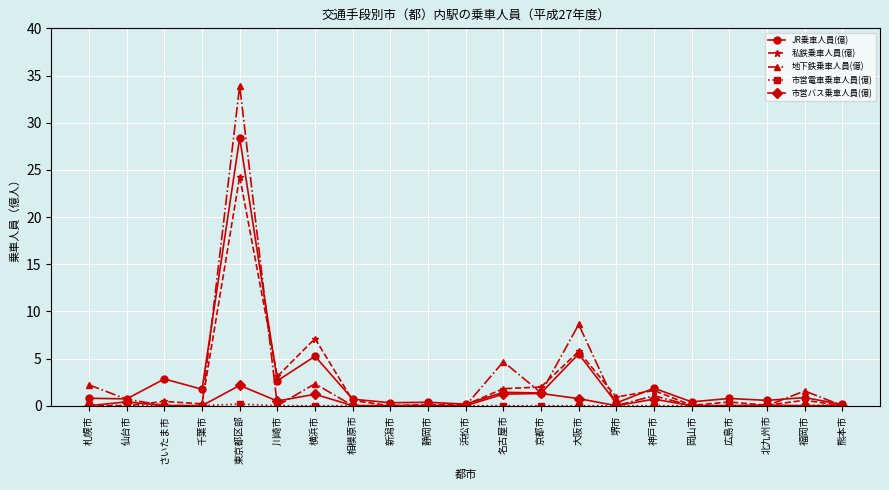

What is the label of the 17th point from the right?

東京都区部